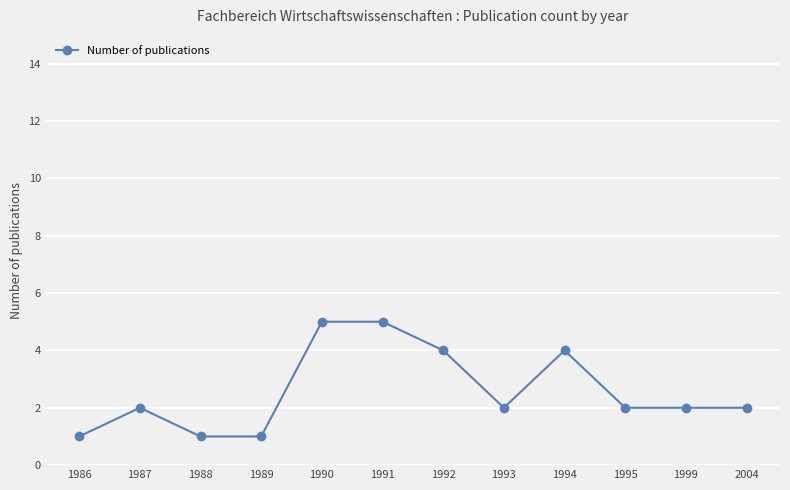

Where is the first local maximum?

1987